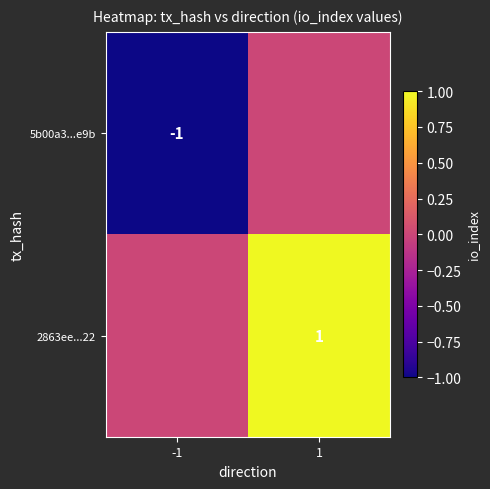

The 2863ee...22 series shows 1 at 1. True or false?

True